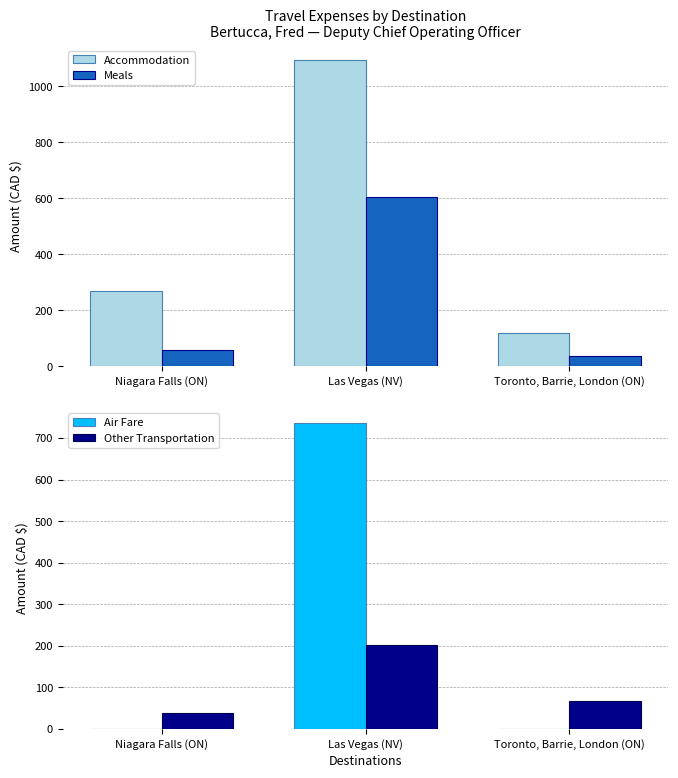

What is the label of the 3rd bar from the left?

Toronto, Barrie, London (ON)